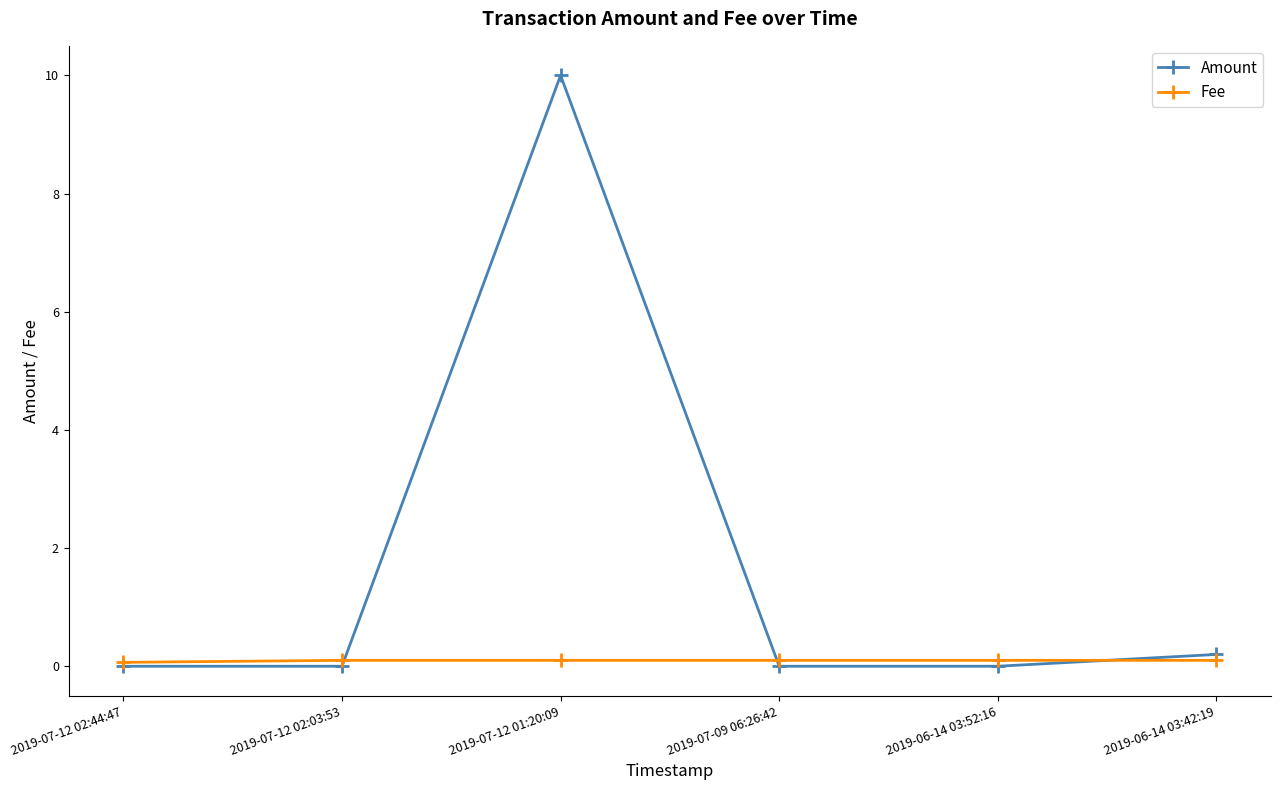

At which category is the sum across all series the highest?

2019-07-12 01:20:09